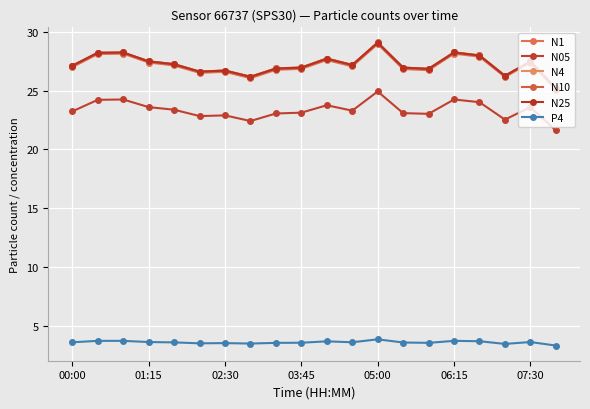

Reading left to right, extract all data points from this chart.

N1: 27.0	28.1	28.1	27.4	27.1	26.5	26.6	26.1	26.8	26.8	27.6	27.1	28.9	26.8	26.7	28.1	27.9	26.1	27.4	25.1
N05: 23.2	24.2	24.2	23.6	23.4	22.8	22.9	22.4	23.1	23.1	23.8	23.3	24.9	23.1	23.0	24.2	24.0	22.5	23.6	21.6
N4: 27.1	28.2	28.2	27.5	27.2	26.6	26.7	26.2	26.9	26.9	27.7	27.2	29.1	26.9	26.8	28.2	28.0	26.2	27.5	25.2
N10: 27.1	28.2	28.2	27.5	27.2	26.6	26.7	26.2	26.9	27.0	27.7	27.2	29.1	26.9	26.9	28.2	28.0	26.3	27.5	25.2
N25: 27.1	28.2	28.2	27.5	27.2	26.6	26.7	26.2	26.9	26.9	27.7	27.2	29.1	26.9	26.8	28.2	28.0	26.2	27.5	25.2
P4: 3.6	3.7	3.7	3.6	3.6	3.5	3.5	3.5	3.6	3.6	3.7	3.6	3.9	3.6	3.6	3.7	3.7	3.5	3.6	3.3